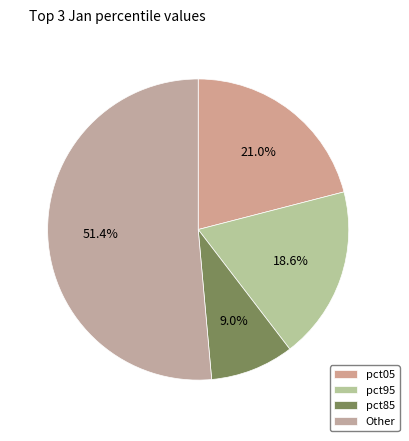

How many segments does this pie chart have?

4